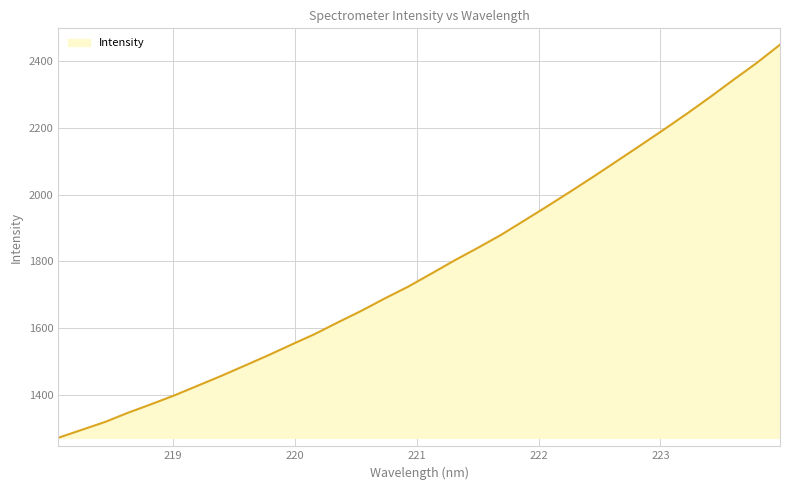

What is the difference between the maximum and minimum values?

1178.1